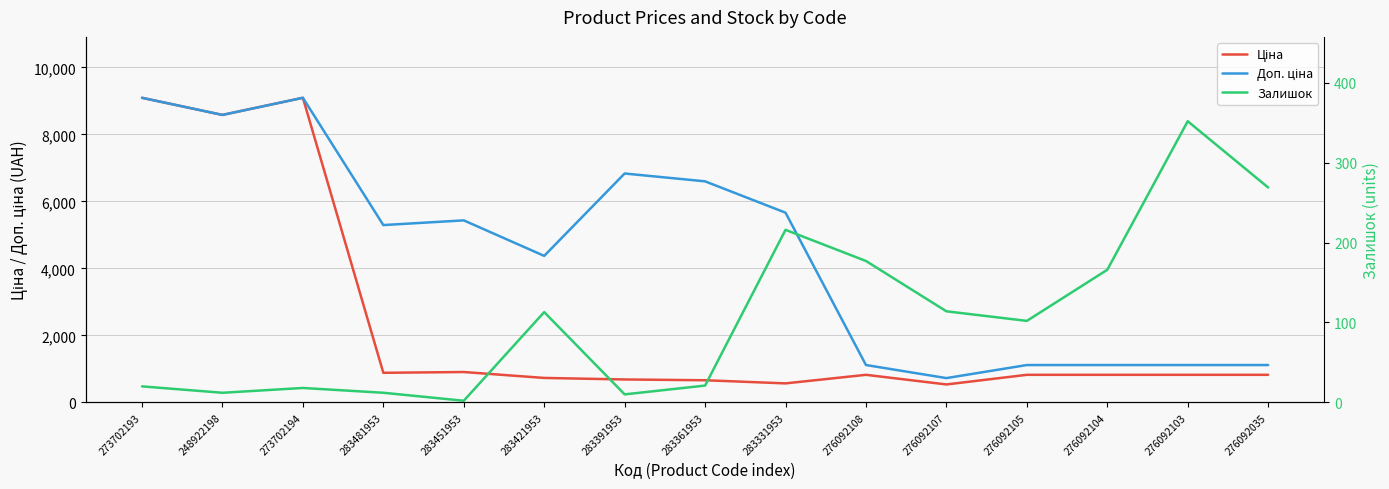

Is it true that Доп. ціна equals 6597.9 at 283361953?

True